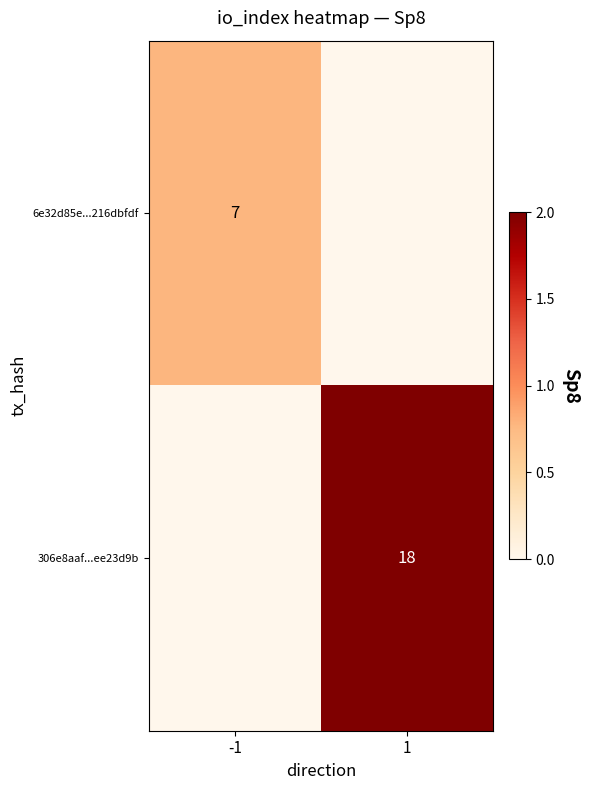

At which category is the sum across all series the highest?

1